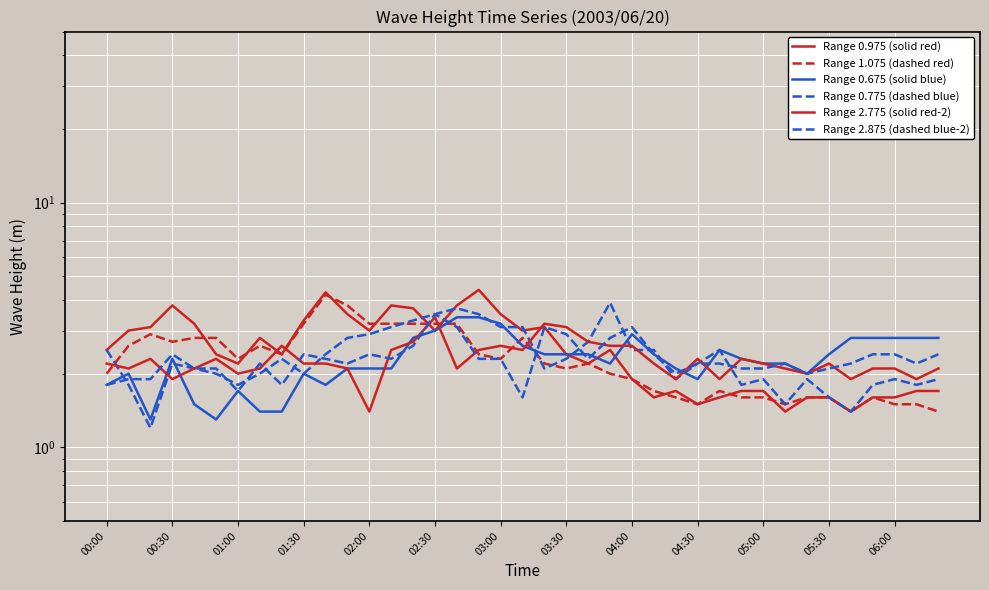

Read the Range 0.775 (dashed blue) value at 00:30.

2.2